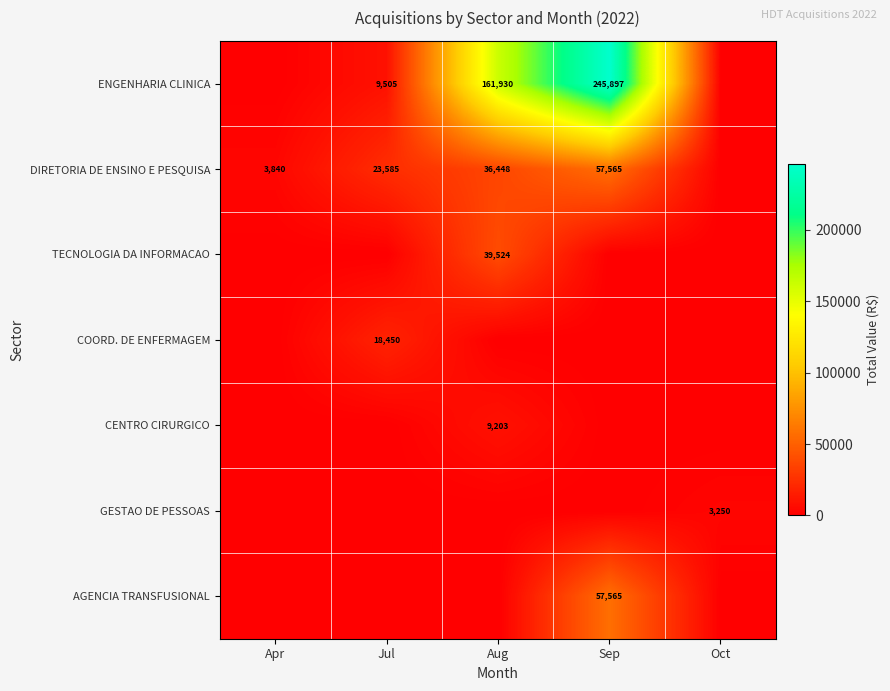

True or false: TECNOLOGIA DA INFORMACAO has a value of 20232 at Aug.

False